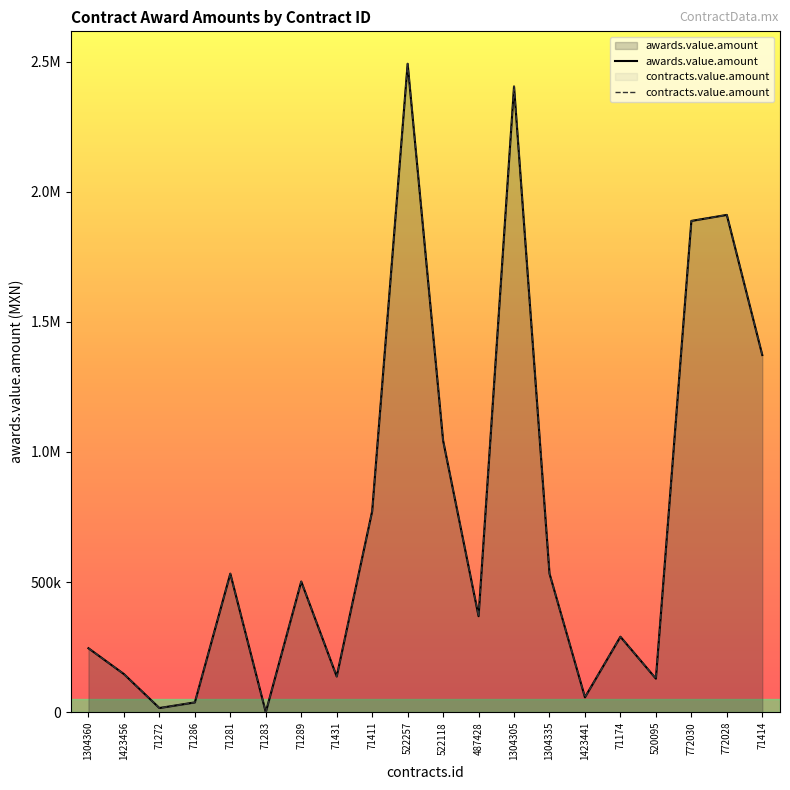

Reading right to left, extract all data points from this chart.

awards.value.amount: 1372534.0	1911000.0	1887886.0	129085.3	290060.0	57315.0	532852.0	2404618.0	369090.0	1044055.0	2491809.5	772458.6	137366.5	502210.0	89.3	532543.6	37730.0	16100.0	146612.0	245858.3
contracts.value.amount: 1372534.0	1911000.0	1887886.0	129085.3	290060.0	57315.0	532852.0	2404618.0	369090.0	1044055.0	2491809.5	772458.6	137366.5	502210.0	89.3	532543.6	37730.0	16100.0	146612.0	245858.3